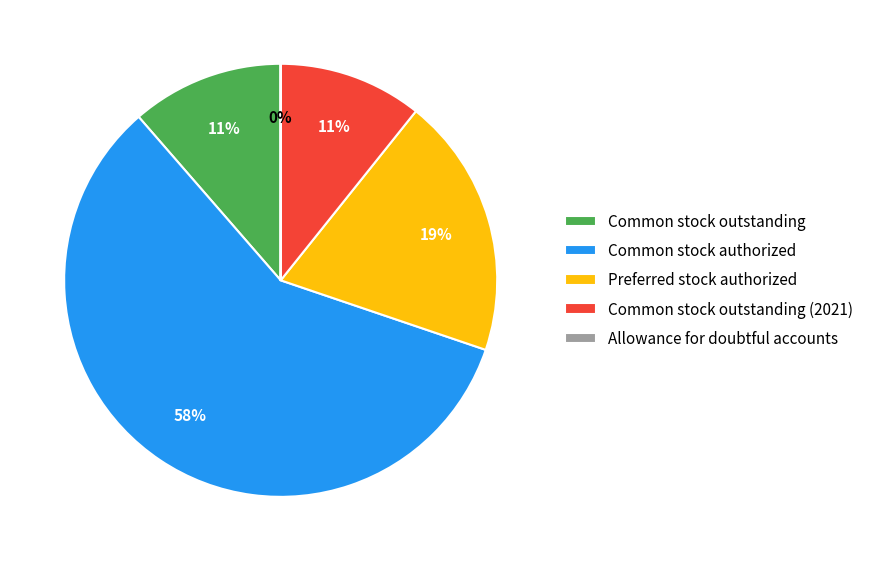

Which category has the biggest portion of the pie?

Common stock authorized